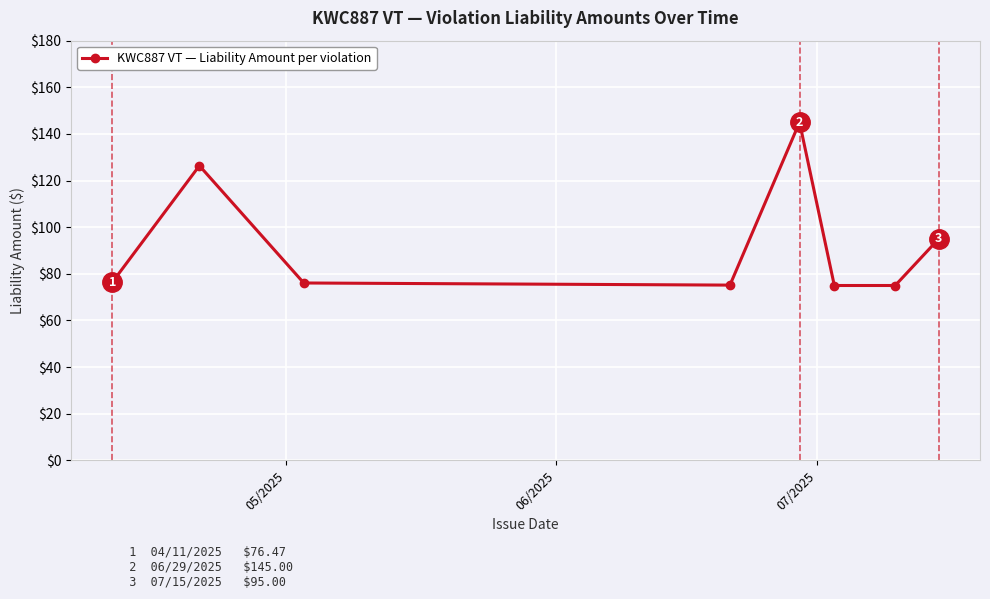

What is the average value?

93.0